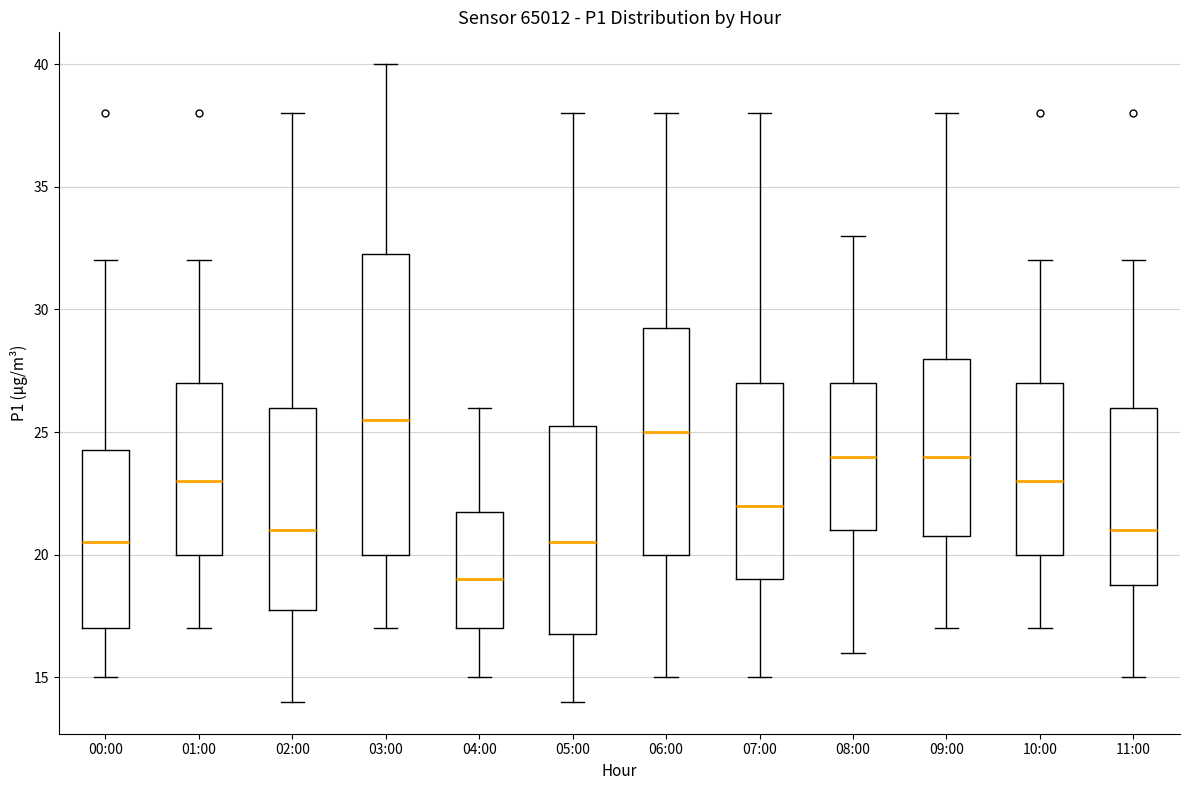

Reading left to right, transcribe this box plot: for each box, give where its median line is, the range the box spans, and where its two whiskers end, as read against the y-axis. The values are not printed on the chart, so give them approximately, as read against the axis.

00:00: median 20.5, box 17.0 to 24.5, whiskers 15.0 to 32.0
01:00: median 23.0, box 20.0 to 27.0, whiskers 17.0 to 32.0
02:00: median 21.0, box 18.0 to 26.0, whiskers 14.0 to 38.0
03:00: median 25.5, box 20.0 to 32.5, whiskers 17.0 to 40.0
04:00: median 19.0, box 17.0 to 22.0, whiskers 15.0 to 26.0
05:00: median 20.5, box 17.0 to 25.5, whiskers 14.0 to 38.0
06:00: median 25.0, box 20.0 to 29.5, whiskers 15.0 to 38.0
07:00: median 22.0, box 19.0 to 27.0, whiskers 15.0 to 38.0
08:00: median 24.0, box 21.0 to 27.0, whiskers 16.0 to 33.0
09:00: median 24.0, box 21.0 to 28.0, whiskers 17.0 to 38.0
10:00: median 23.0, box 20.0 to 27.0, whiskers 17.0 to 32.0
11:00: median 21.0, box 19.0 to 26.0, whiskers 15.0 to 32.0